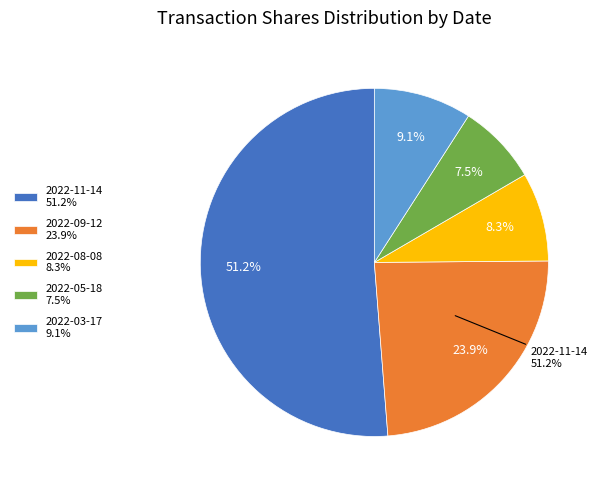

To the nearest percent, what percentage of the pie is 2022-08-08?

8%